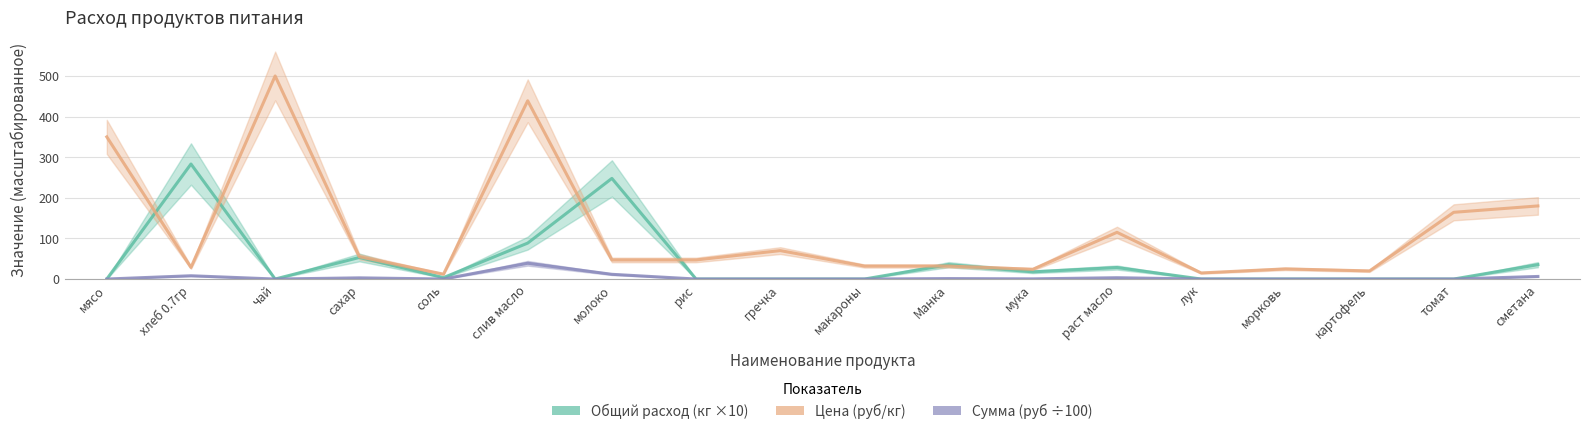

How many values in the Общий расход (кг ×10) series exceed 3?

9